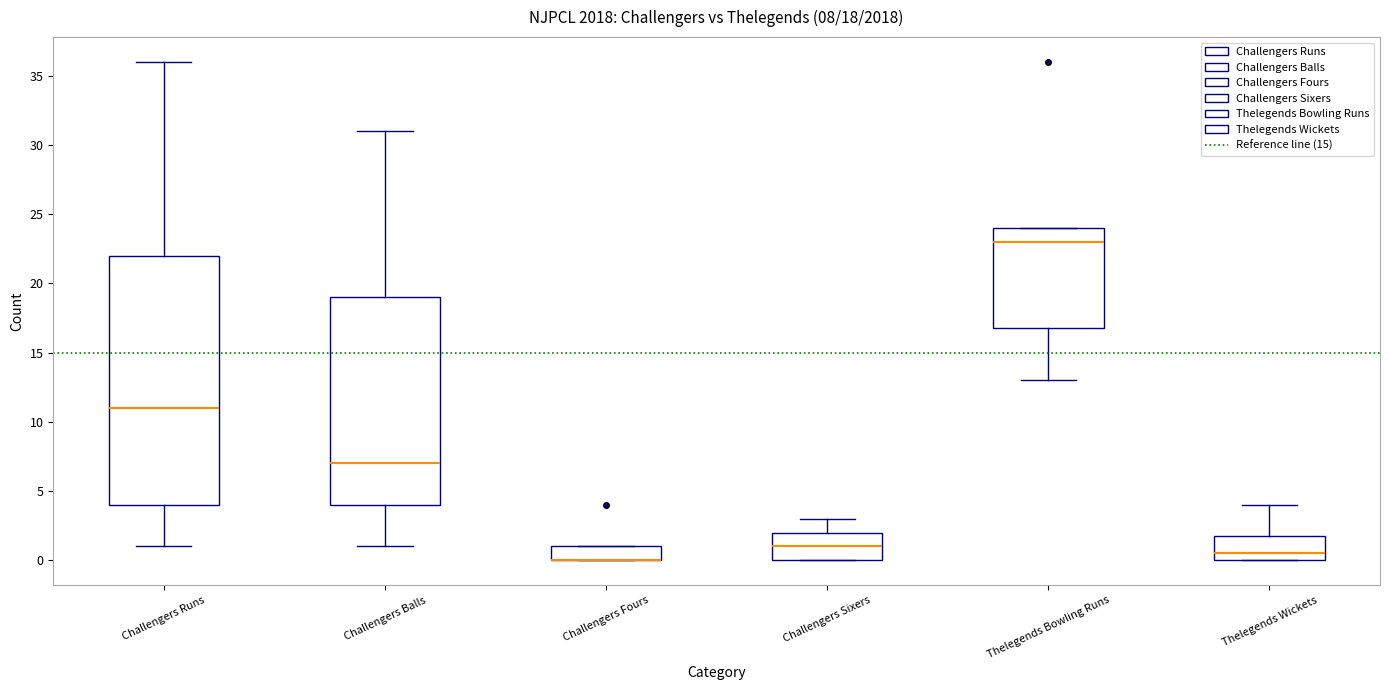

Which box is the tallest, from its lower edge to its upper edge?

Challengers Runs